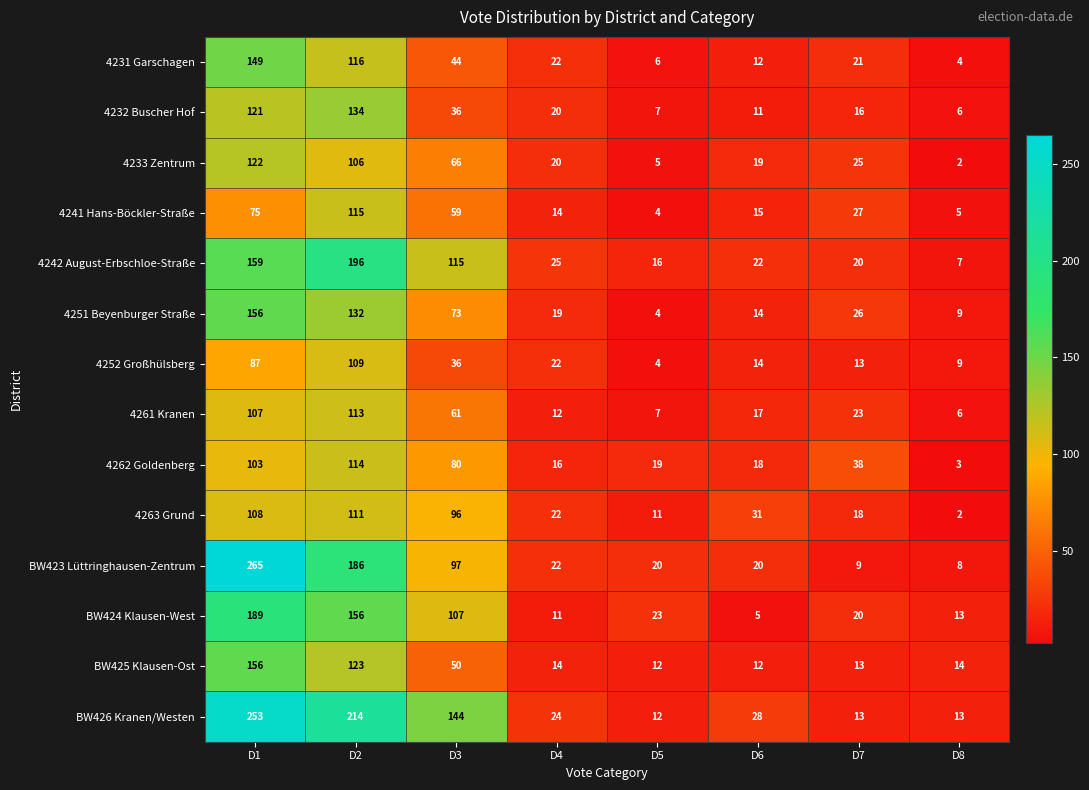

At how many categories does at least one series exceed 76?

3